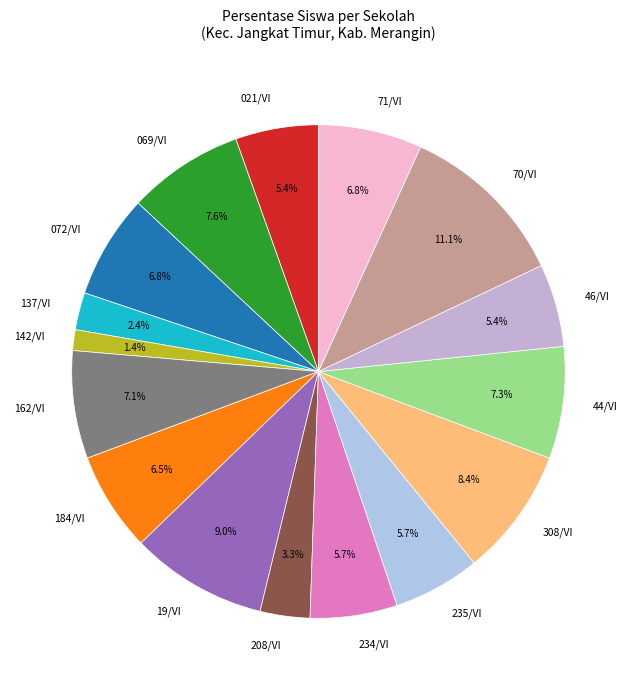

To the nearest percent, what is the difference between the largest and smallest slice percentages?

10%